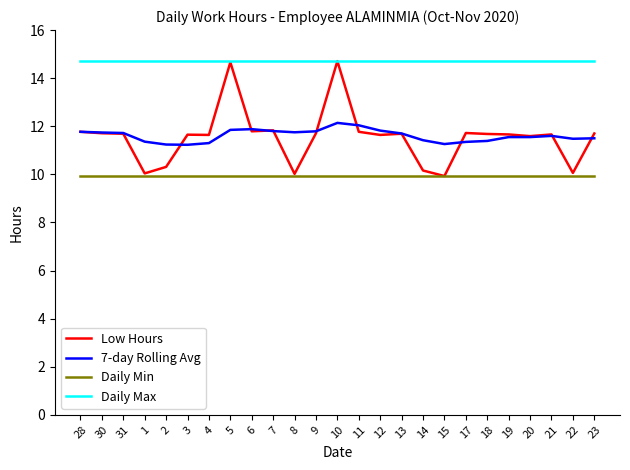

True or false: Daily Max has a value of 14.7 at 14.

True